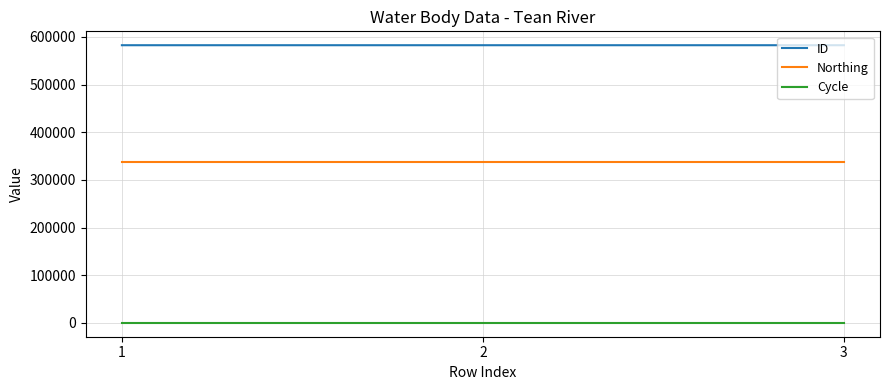

What is the sum of all Northing values?

1012794